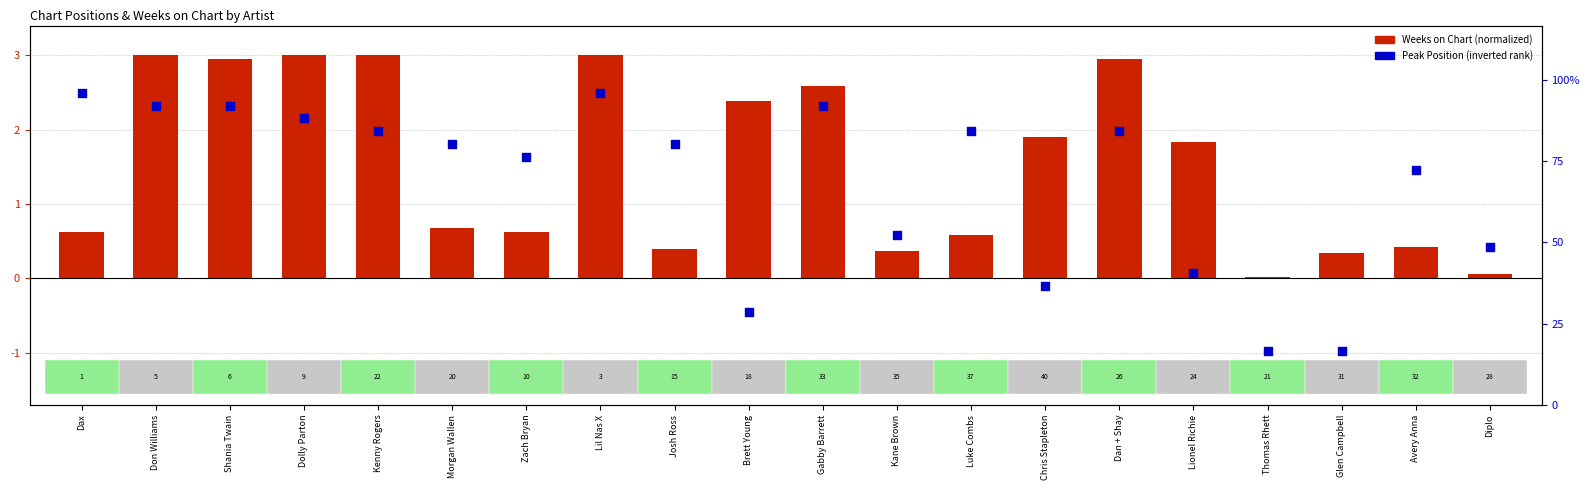

At which category is the sum across all series the highest?

Lil Nas X